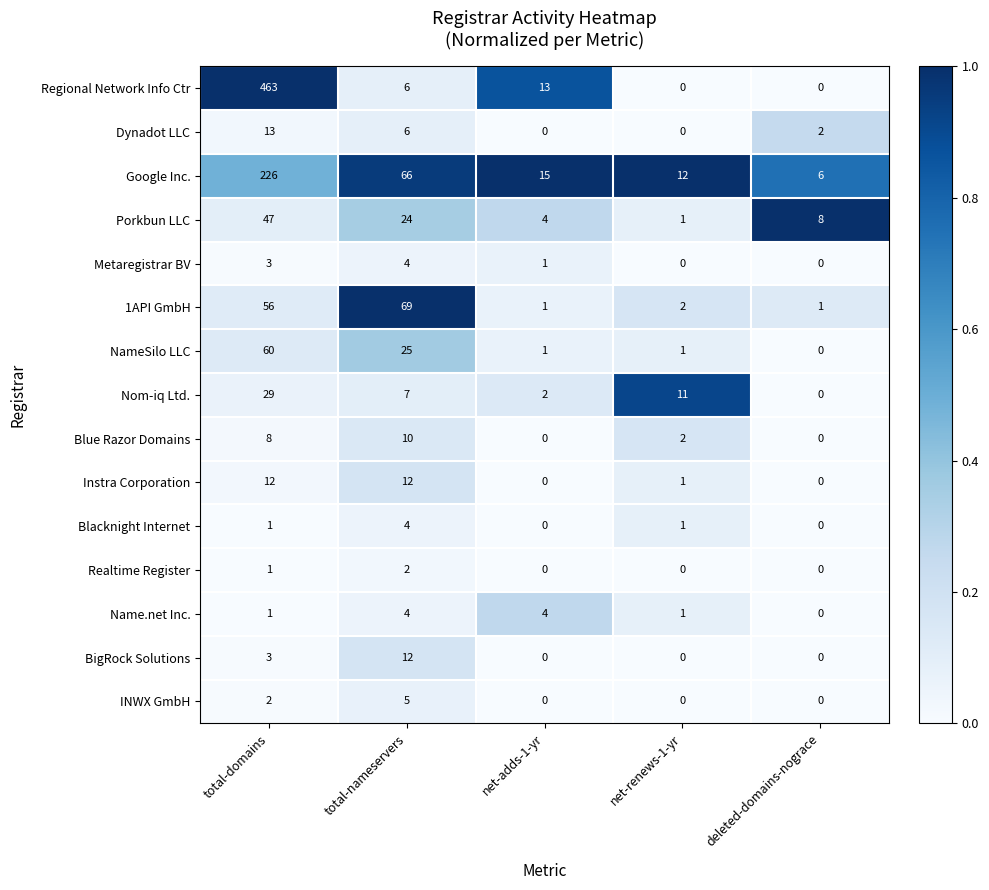

At which label does Nom-iq Ltd. reach its minimum?

deleted-domains-nograce